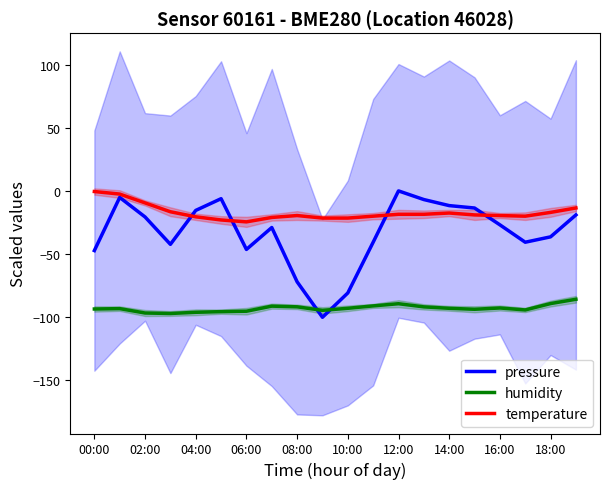

What is the minimum value shown in the chart?

-100.0